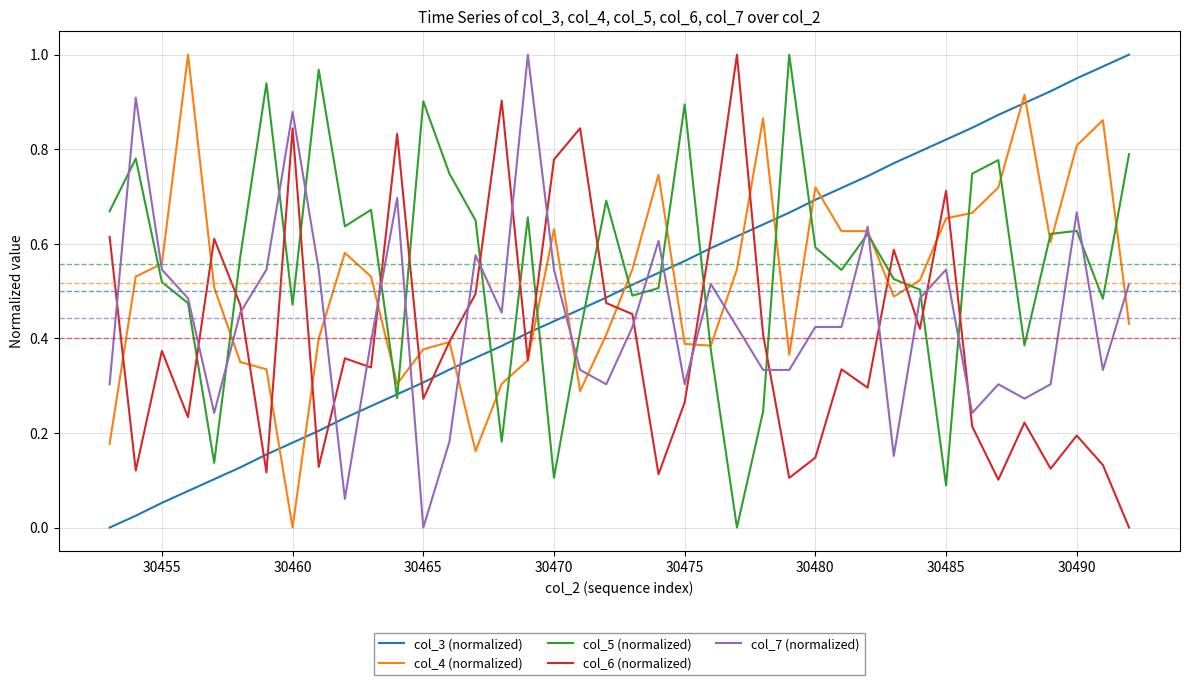

Which series ends up on top after the final intersection of col_4 (normalized) and col_3 (normalized)?

col_3 (normalized)